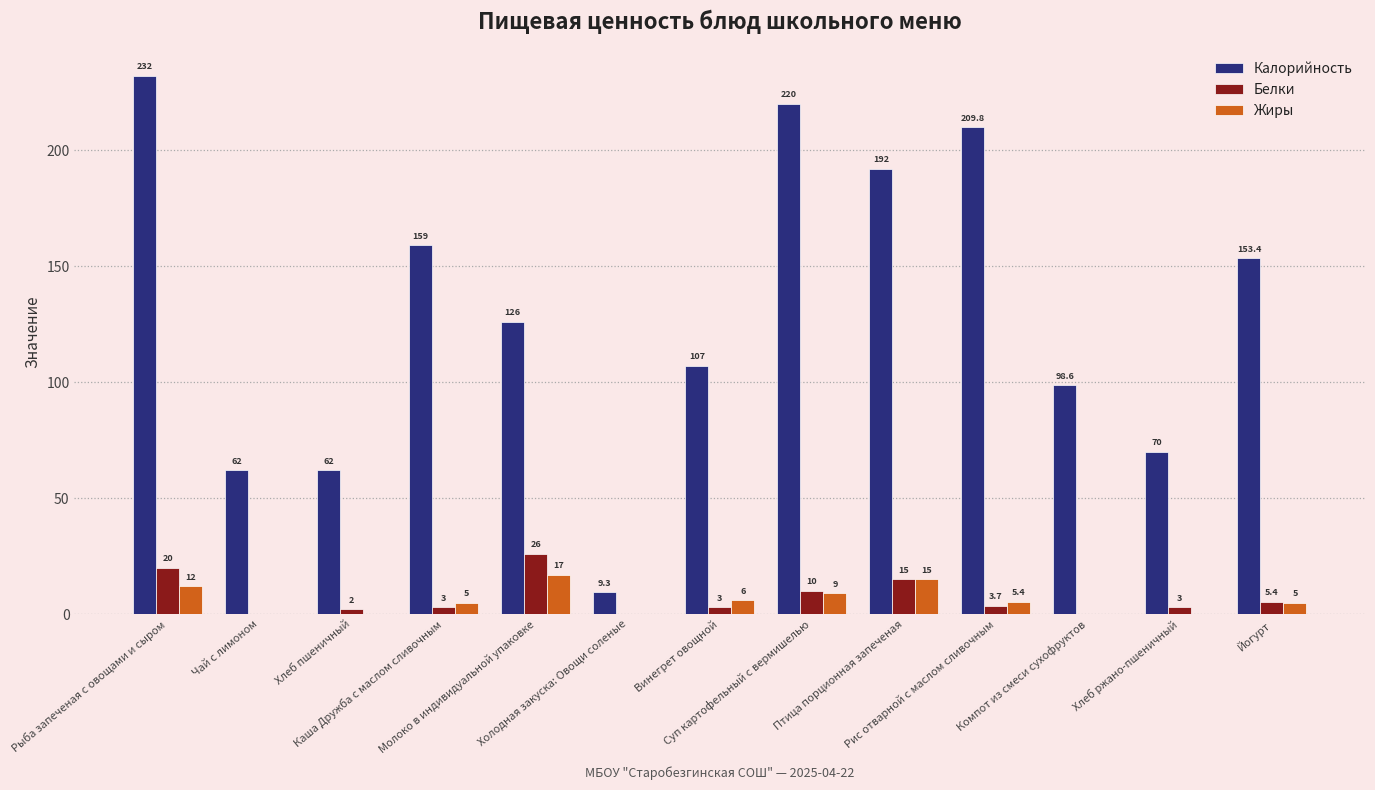

How many series are shown in this chart?

3